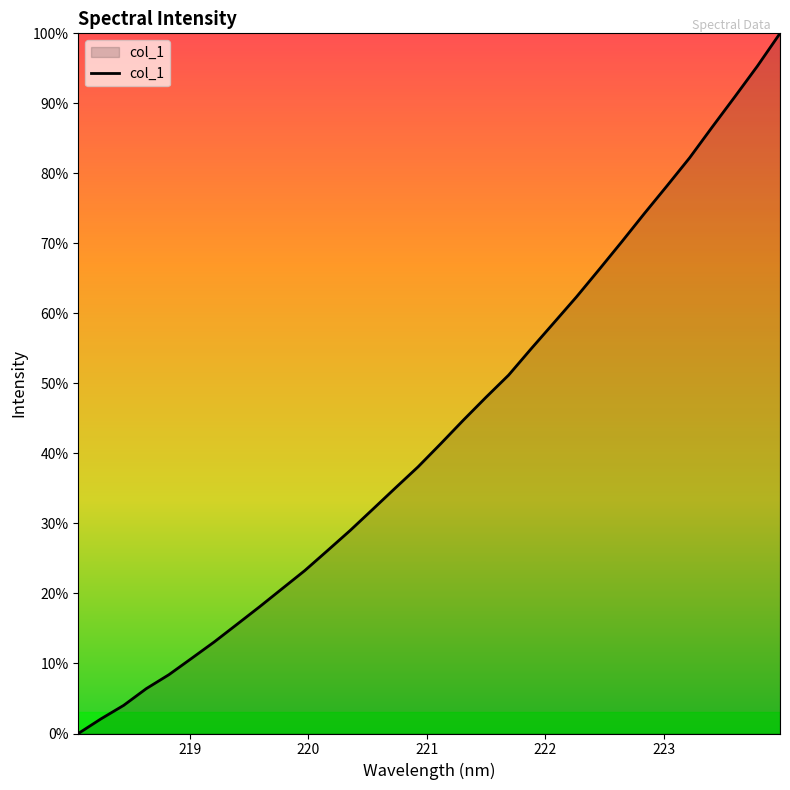

Is this an area chart (filled region under the line)?

Yes